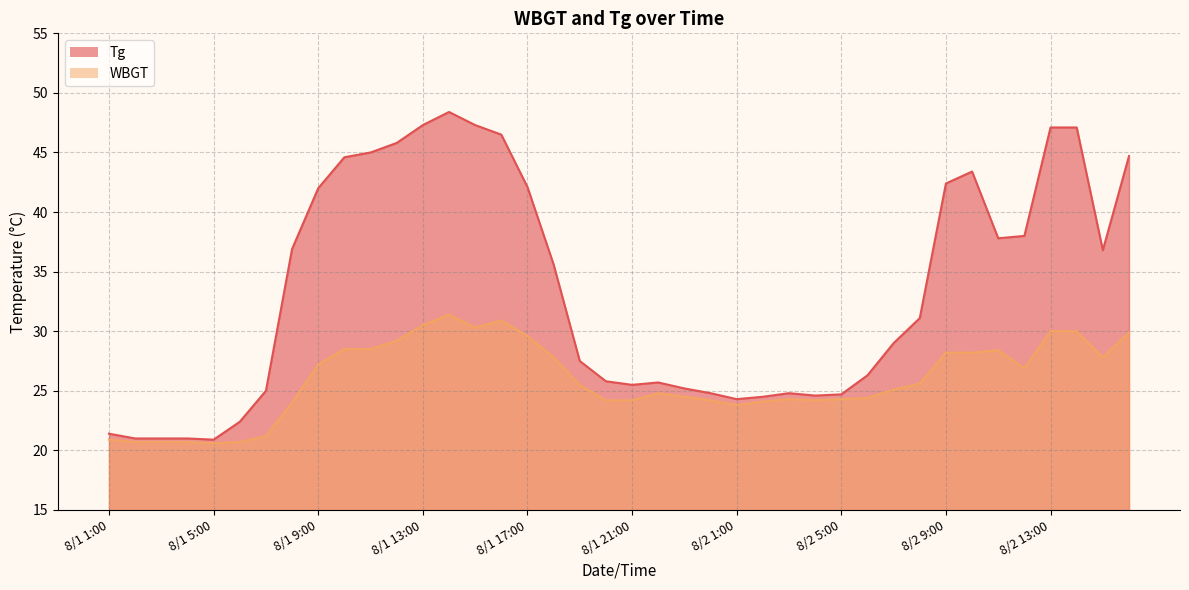

Is it true that WBGT equals 30.0 at 8/2 14:00?

True